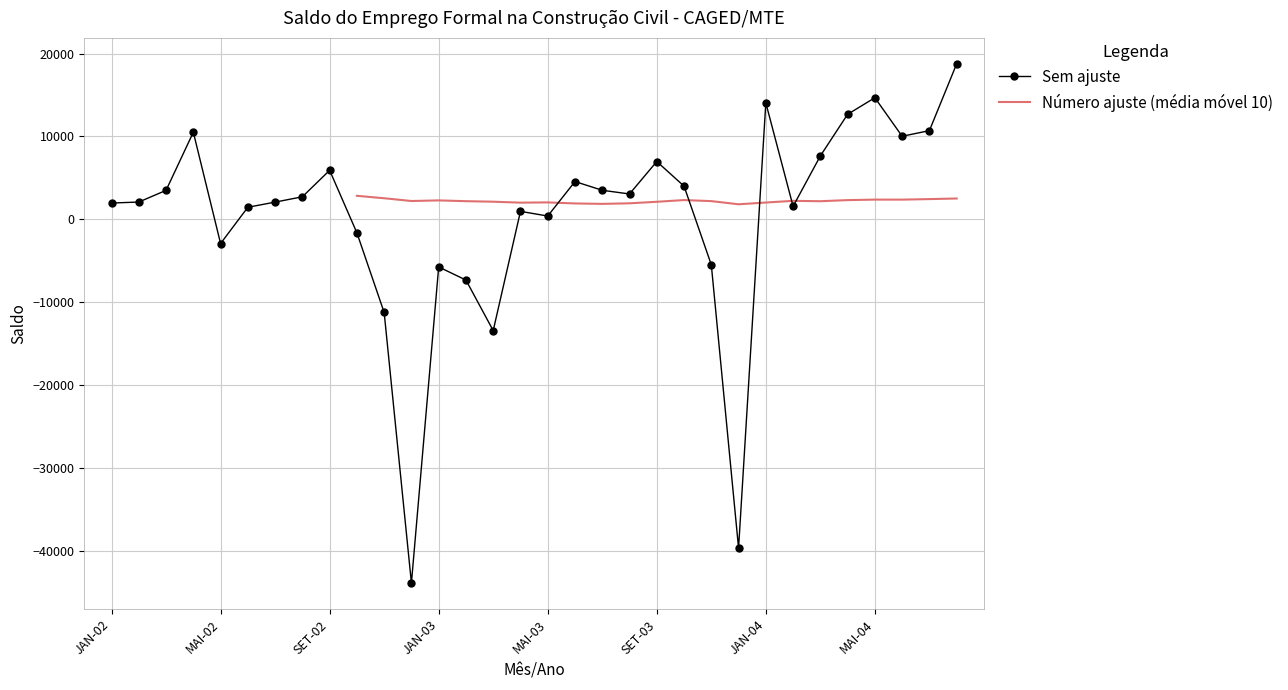

What is the average value?

390